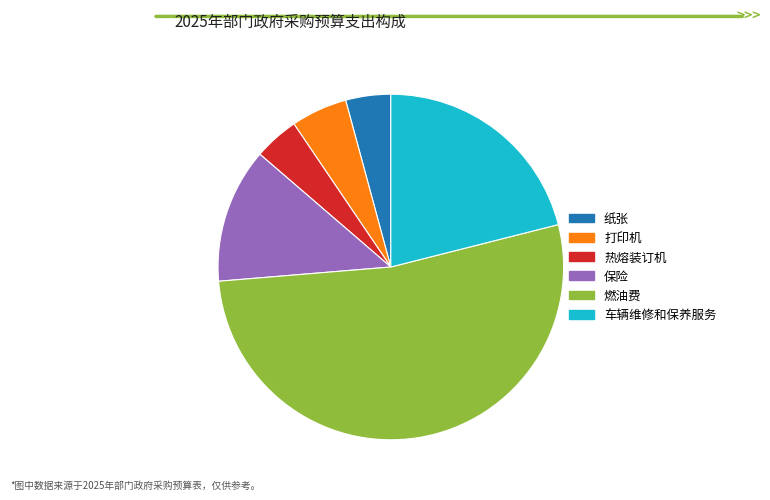

What is the largest slice in the pie chart?

燃油费